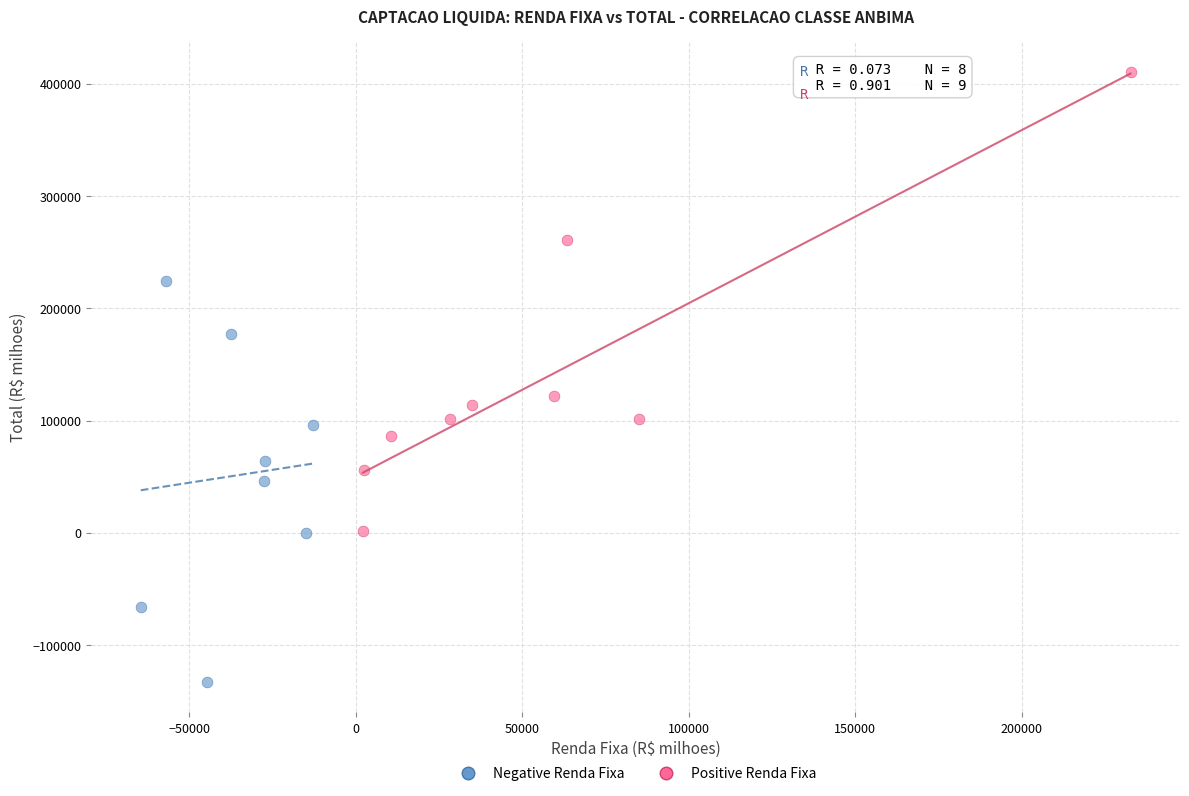

Which series contains the highest Y value?

Positive Renda Fixa